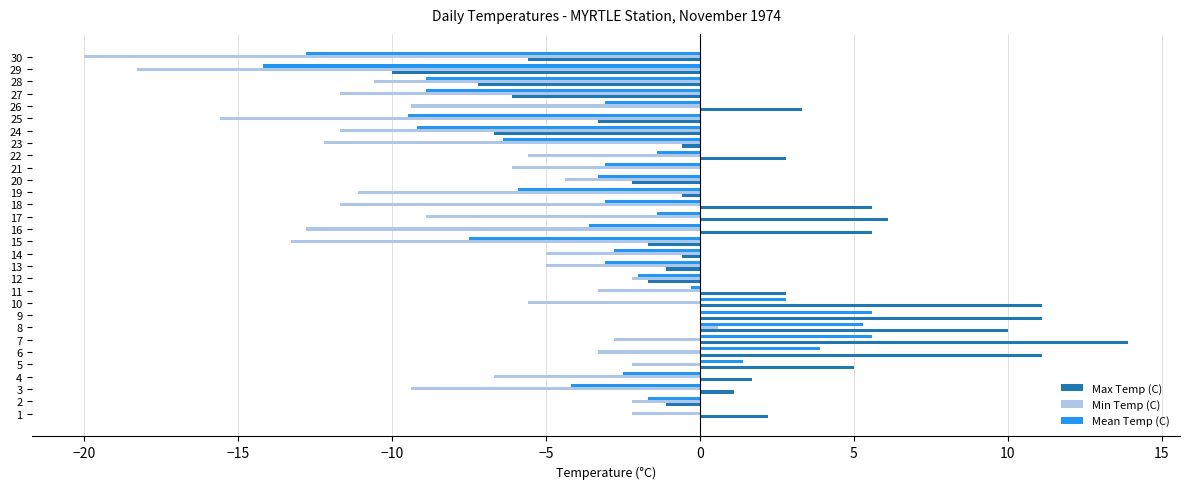

What is the sum of the Max Temp (C) values at 20 and 29?

-12.2